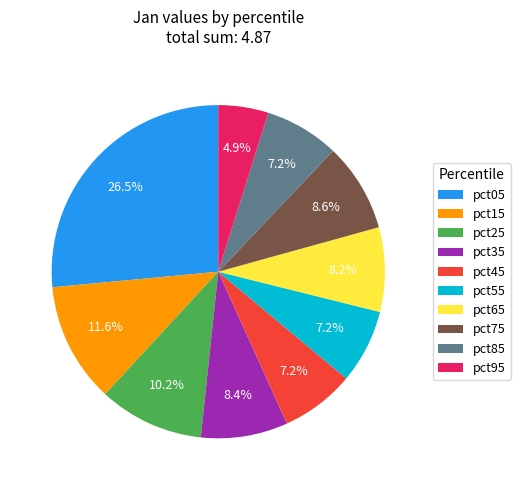

Is there a majority slice in this chart?

No